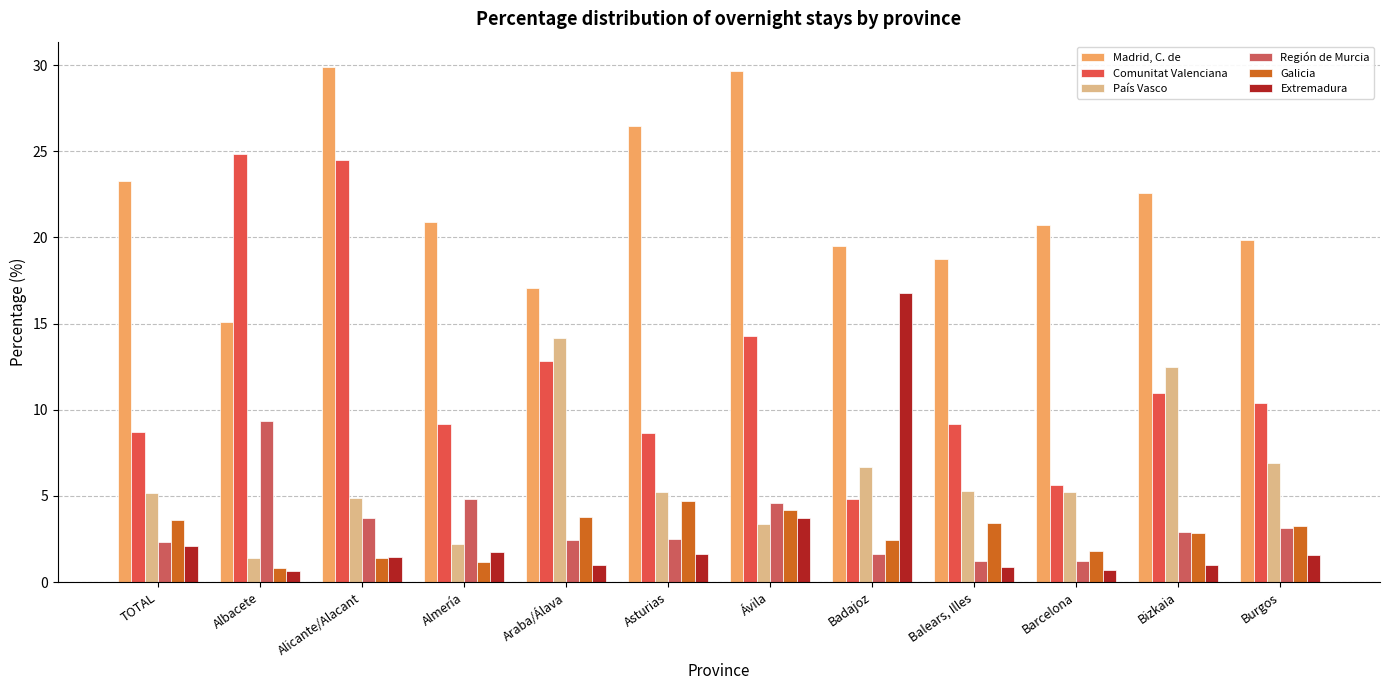

At how many categories does at least one series exceed 10?

12